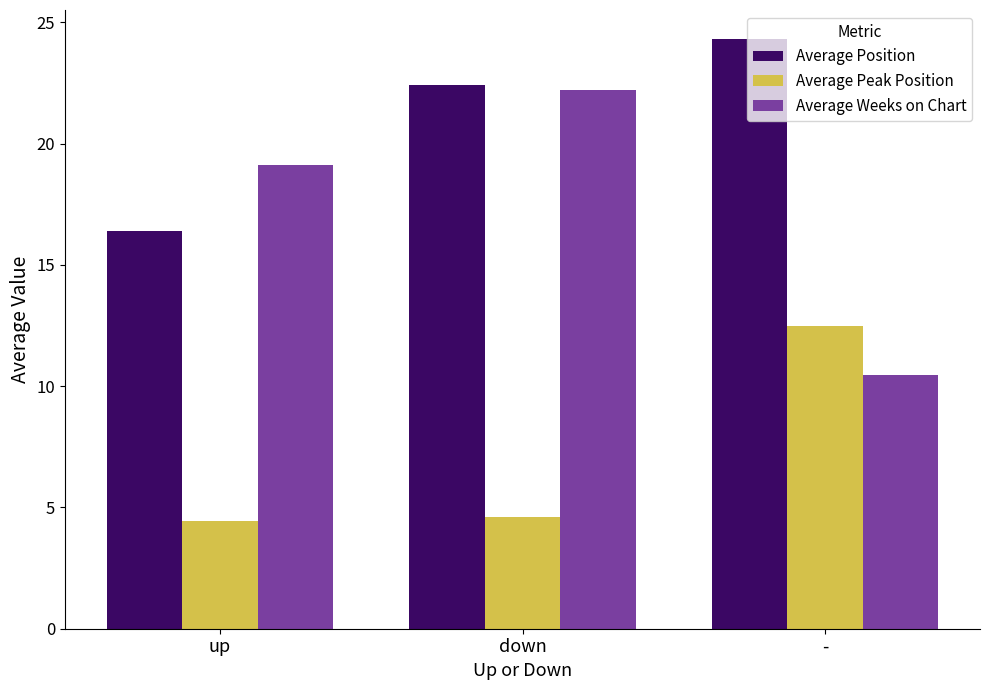

How many categories are shown in the chart?

3